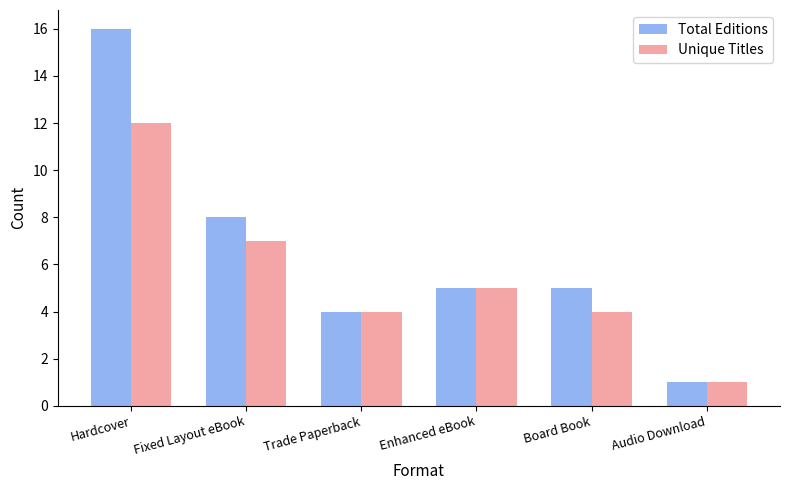

Reading right to left, list all the values displayed in this chart.

Total Editions: 1	5	5	4	8	16
Unique Titles: 1	4	5	4	7	12